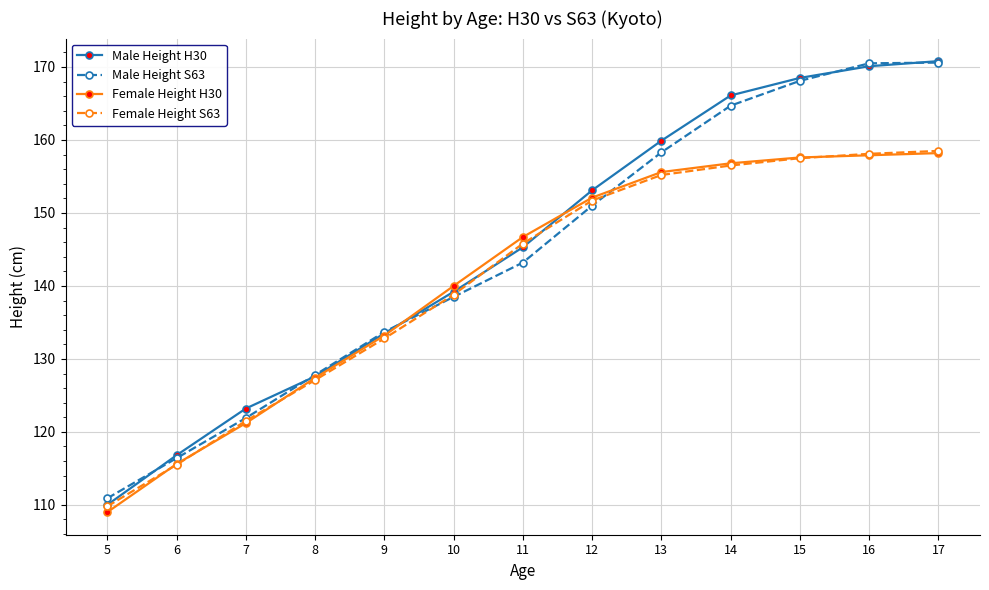

Is the value of Male Height H30 at 14 greater than the value of Female Height H30 at 13?

Yes